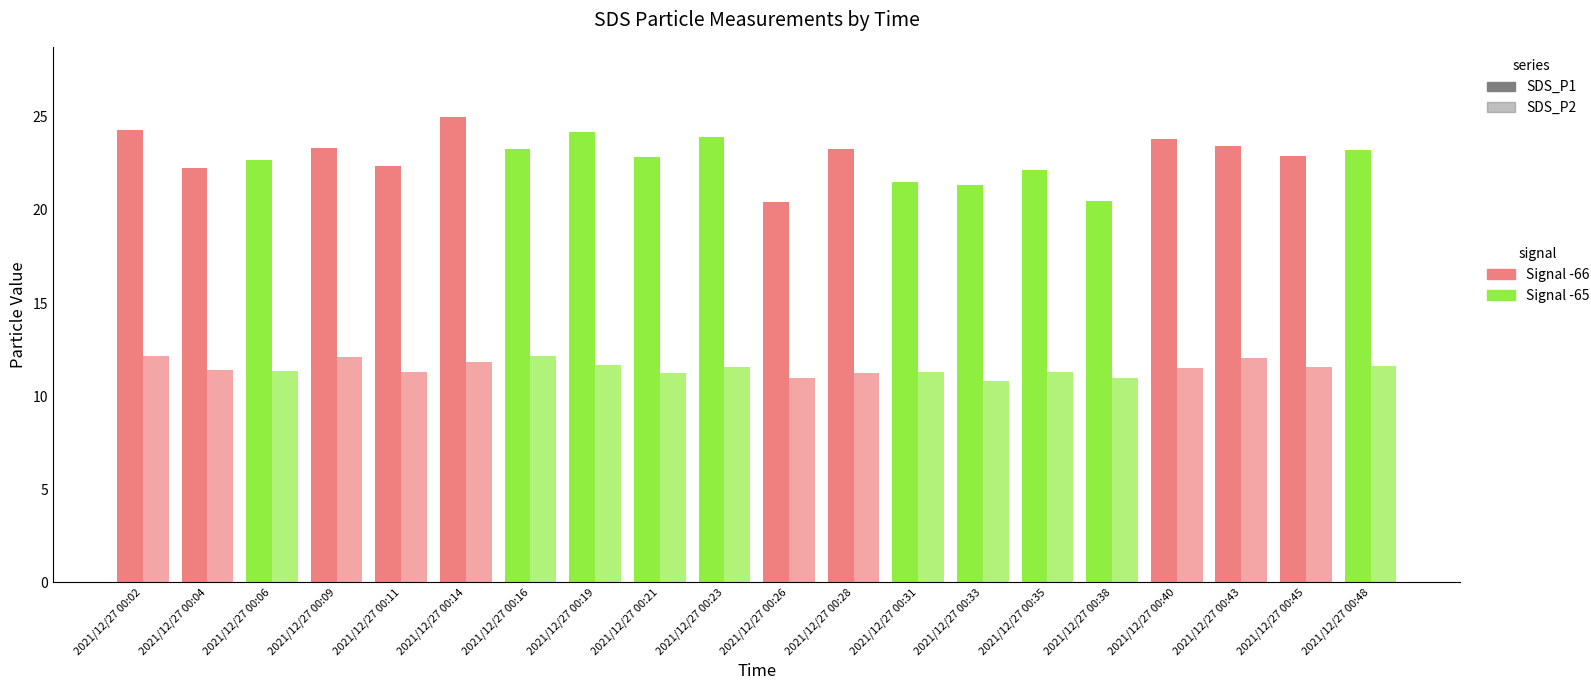

What is the value of the SDS_P1 bar at the 7th from the left?

23.2